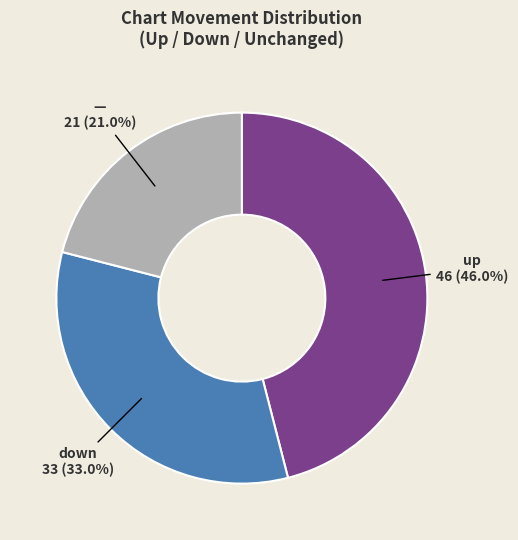

Does any single category account for the majority?

No